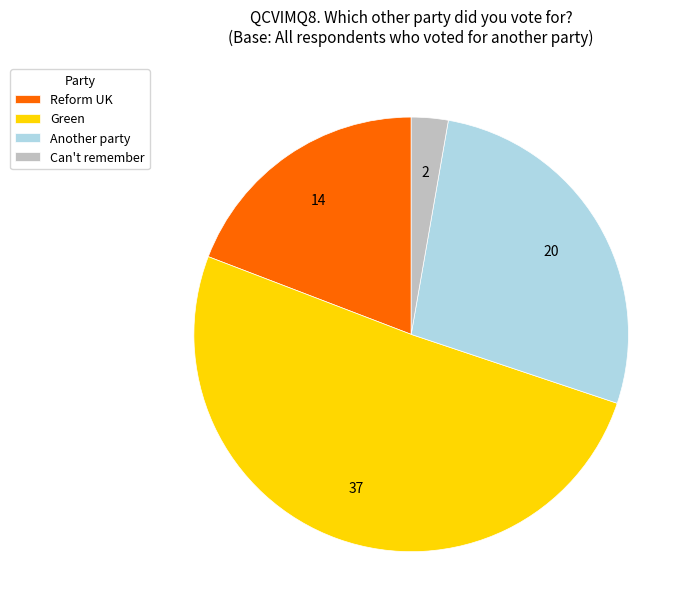

Between Reform UK and Green, which is larger?

Green